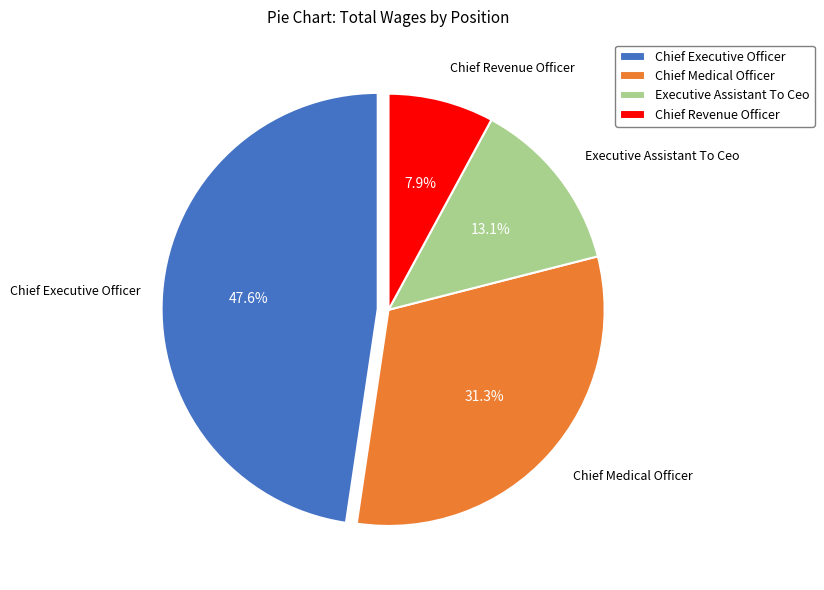

What percentage do Chief Executive Officer and Executive Assistant To Ceo together represent?

60.8%